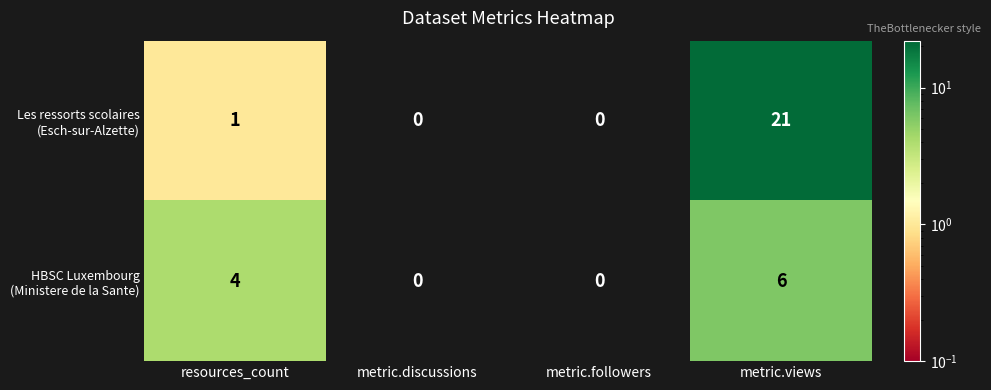

What is the total value across all series at resources_count?

5